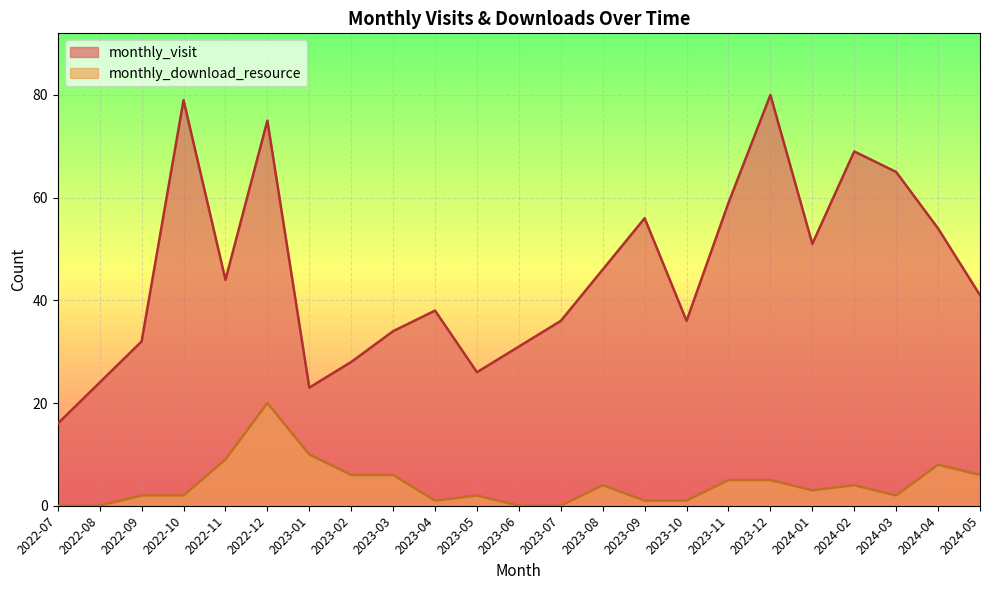

Count the number of categories in the chart.

23